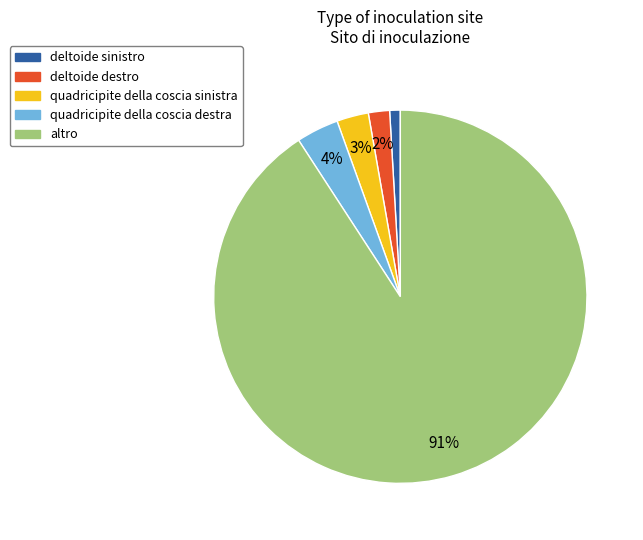

Which category has the smallest portion of the pie?

deltoide sinistro